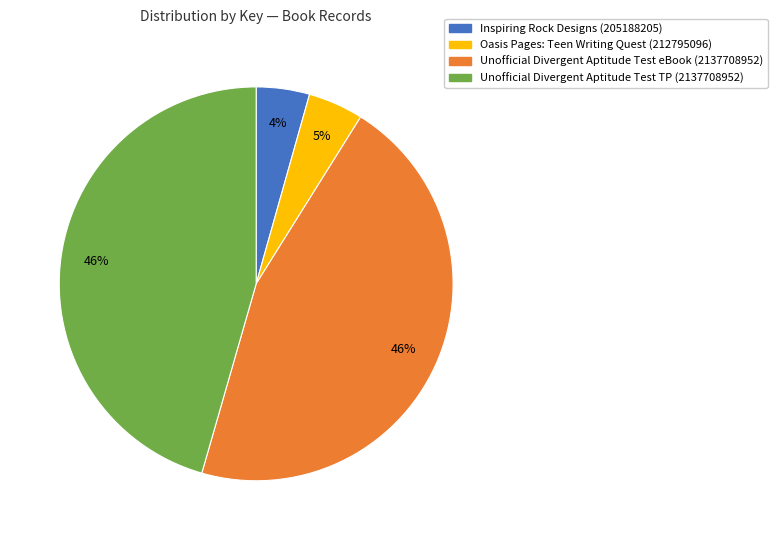

To the nearest percent, what portion does Oasis Pages: Teen Writing Quest (212795096) represent?

5%